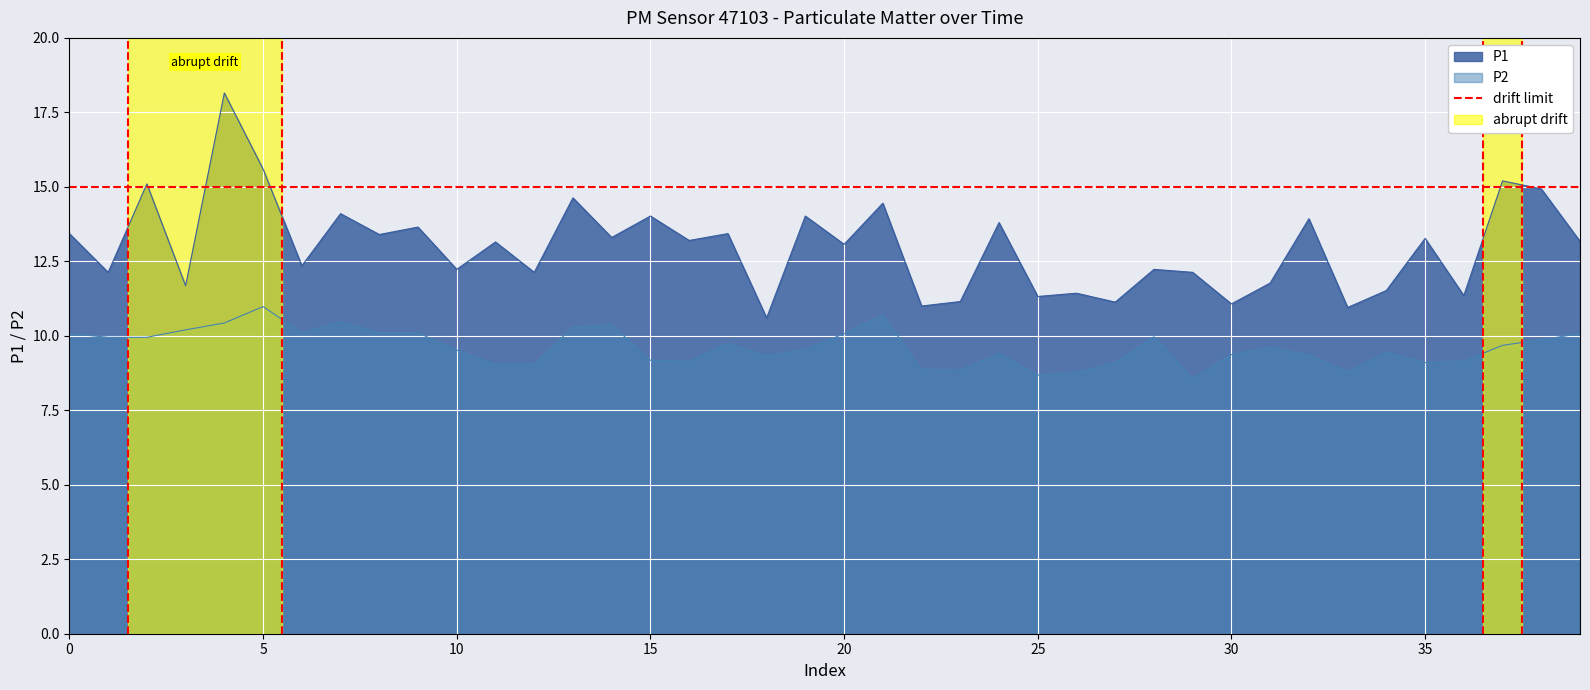

How many values in the P1 series are below 13?

18